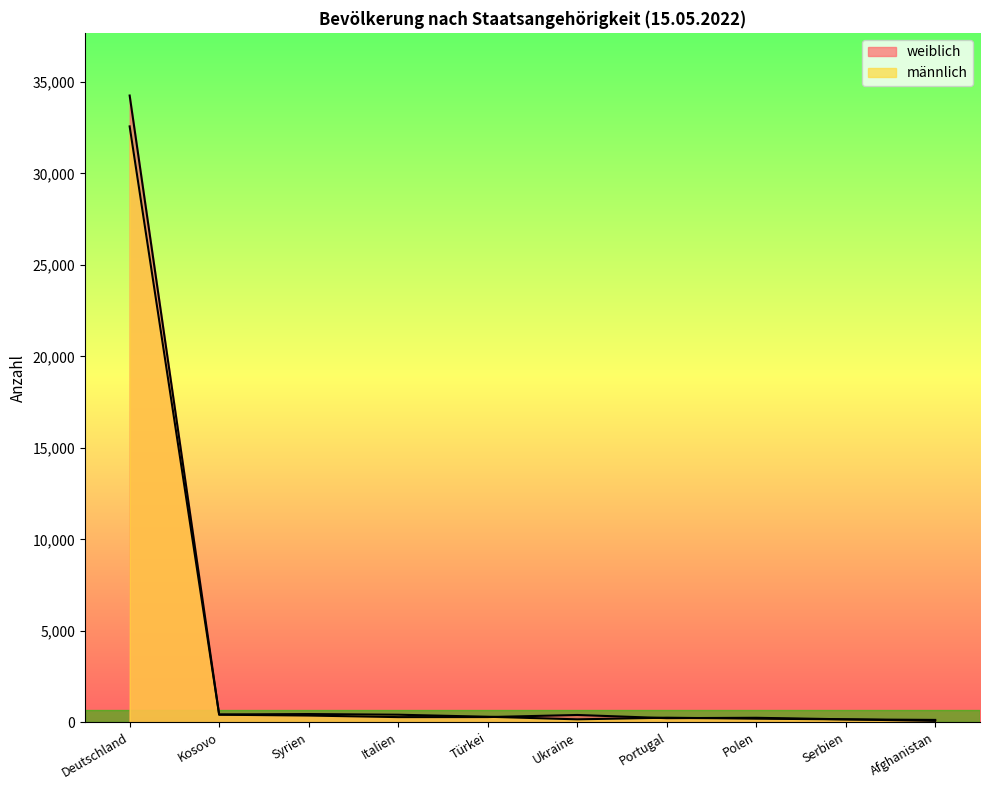

At which label does männlich first exceed 305?

Deutschland